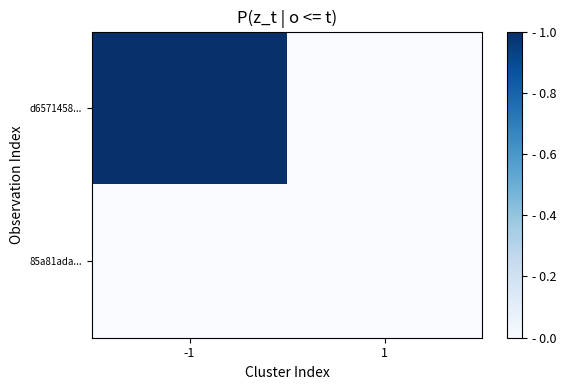

Between -1 and 1, which series saw the biggest shift?

d6571458...